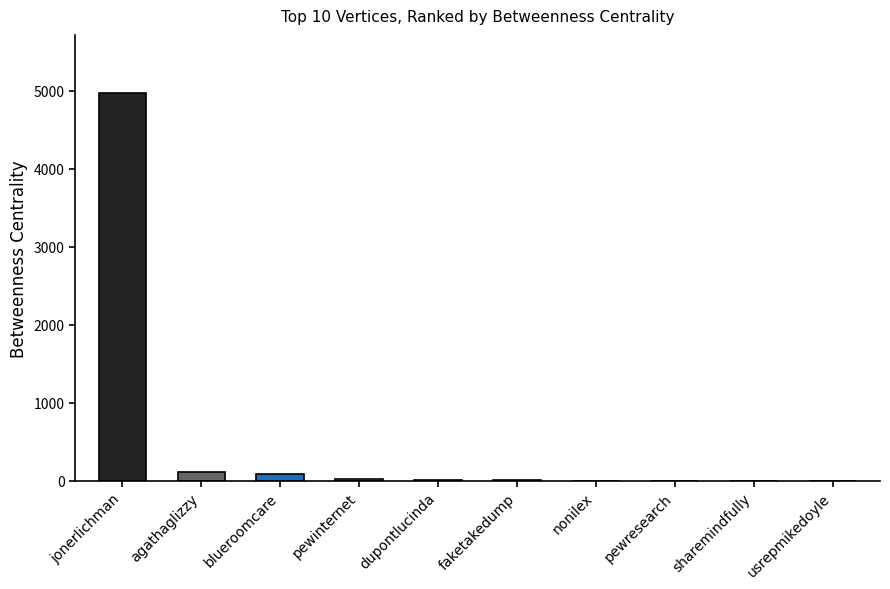

What is the label of the 9th bar from the left?

sharemindfully